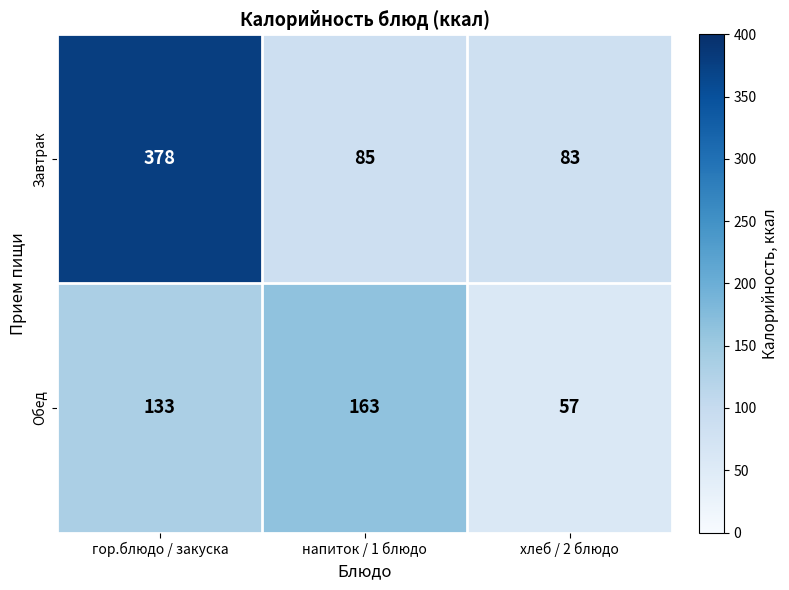

How many Обед values are between 57 and 163?

3